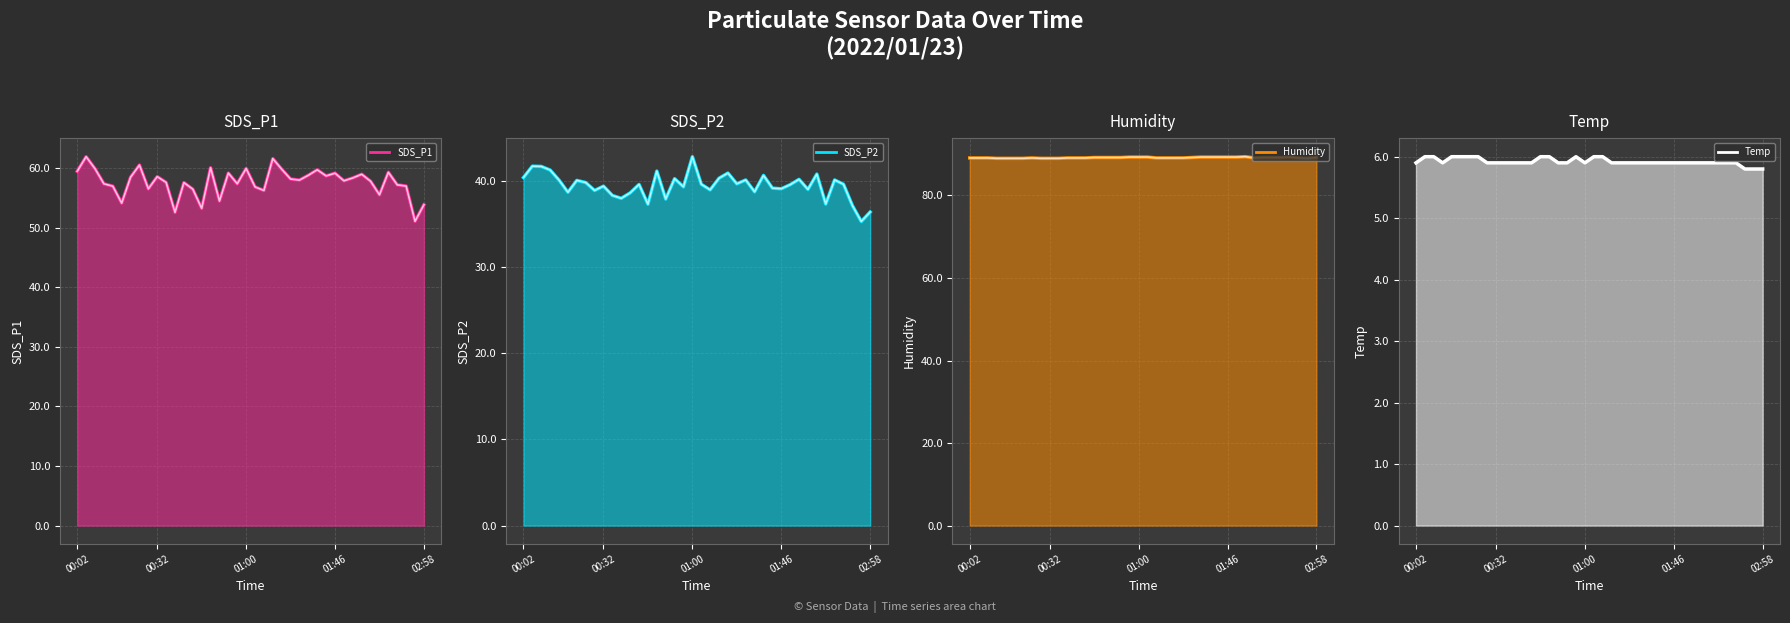

What is the highest value of the Temp series?

6.0